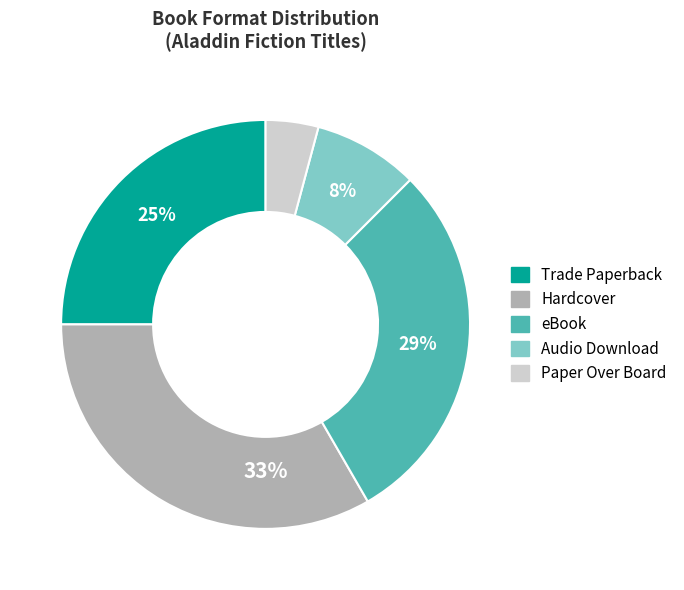

What is the ratio of the value at Paper Over Board to the value at Audio Download?

0.5